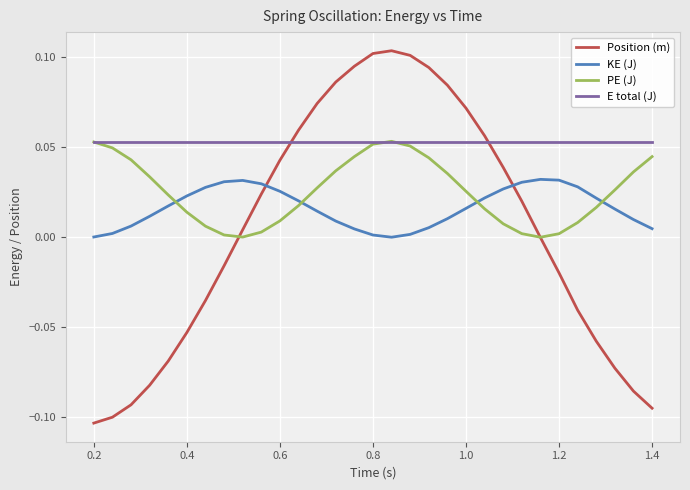

Which series has the largest range (max minus min)?

Position (m)